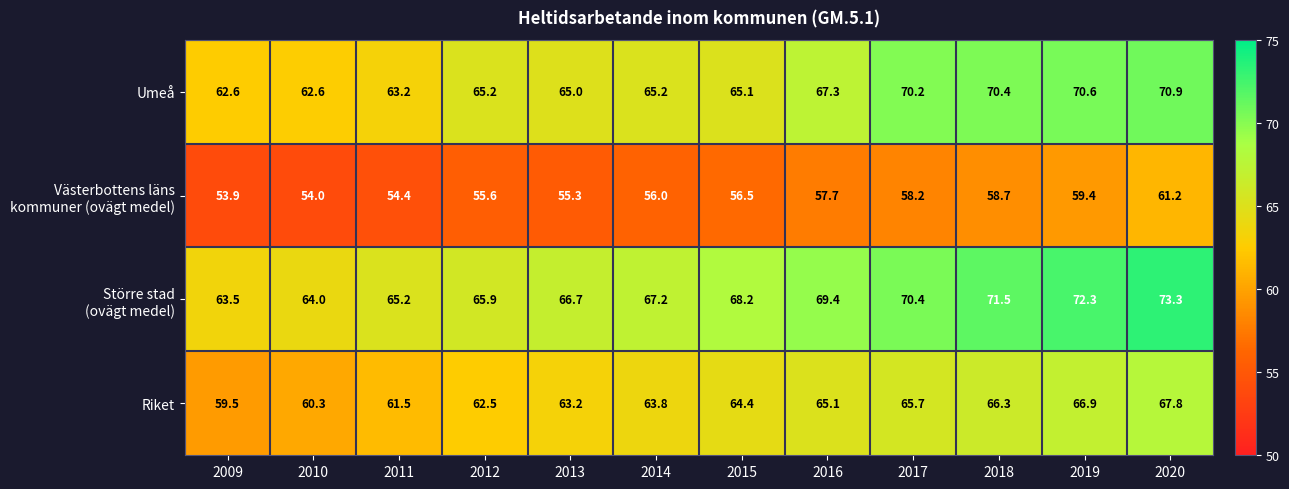

Which series changed the most between 2016 and 2019?

Umeå